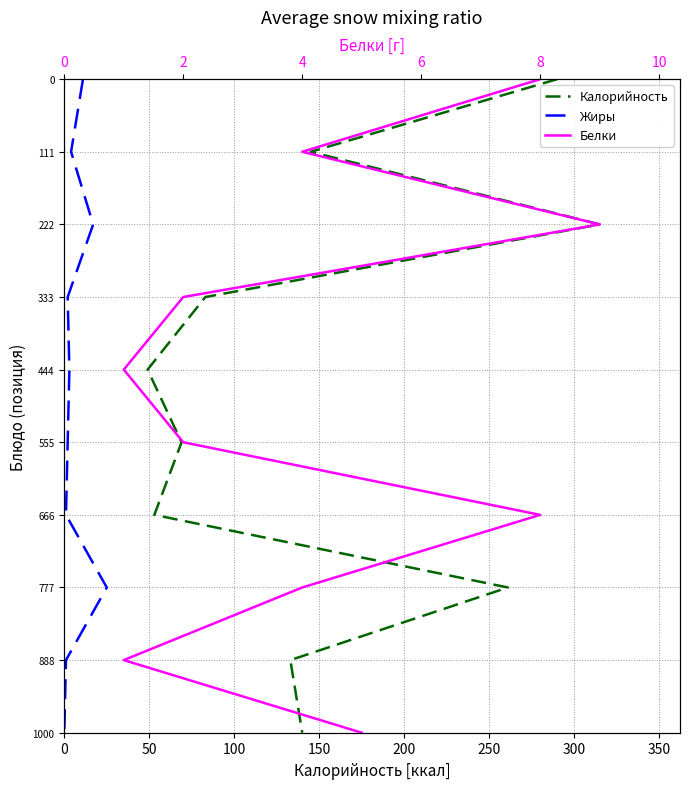

Which series has the largest range (max minus min)?

Калорийность